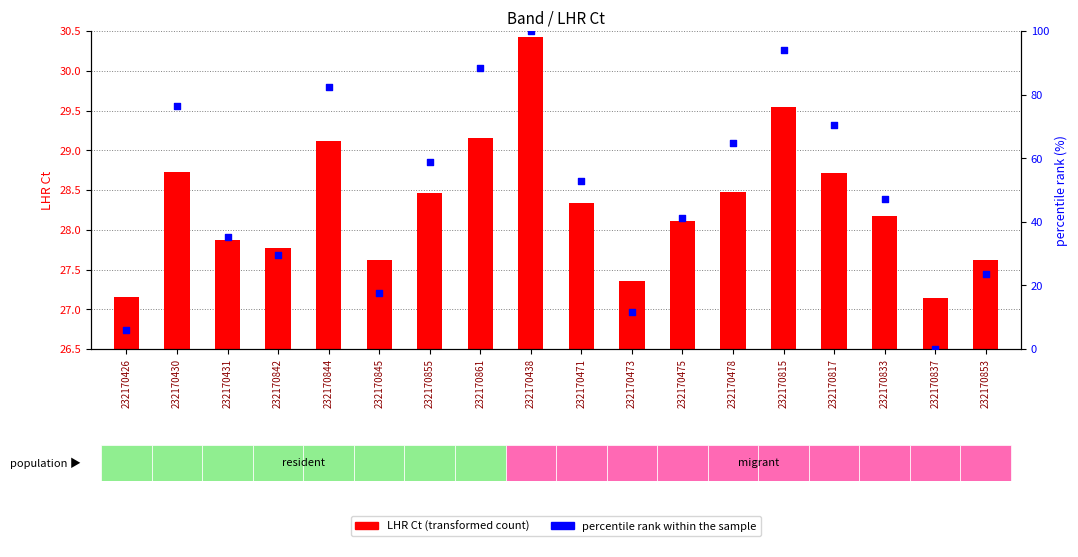

Which series has the largest total across all categories?

percentile rank within the sample